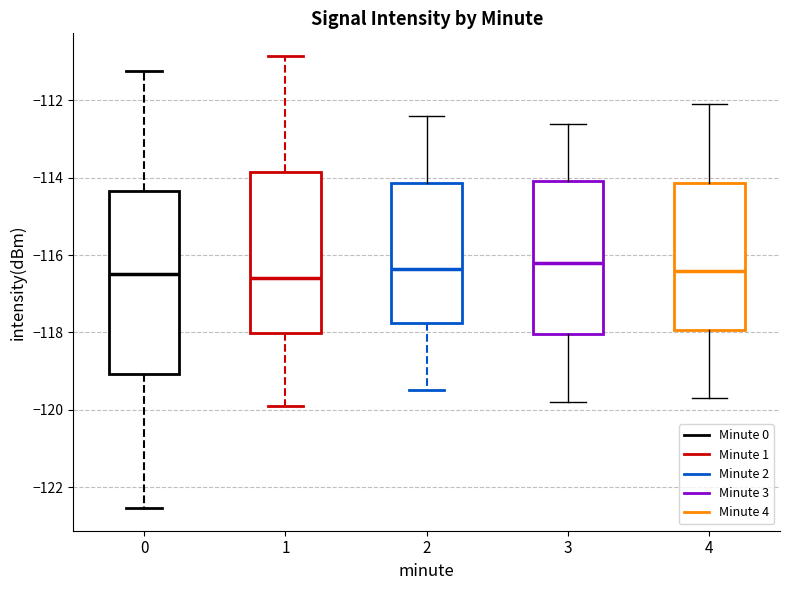

Comparing the boxes themselves (not the whiskers), which one is the tallest?

0